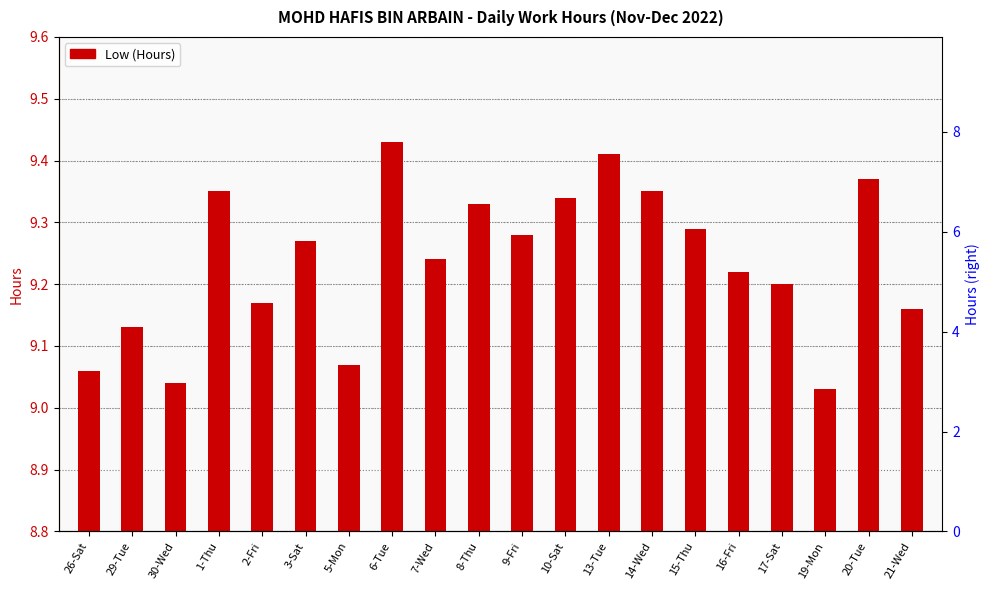

List the labels in order of value, largest first.

6-Tue, 13-Tue, 20-Tue, 1-Thu, 14-Wed, 10-Sat, 8-Thu, 15-Thu, 9-Fri, 3-Sat, 7-Wed, 16-Fri, 17-Sat, 2-Fri, 21-Wed, 29-Tue, 5-Mon, 26-Sat, 30-Wed, 19-Mon